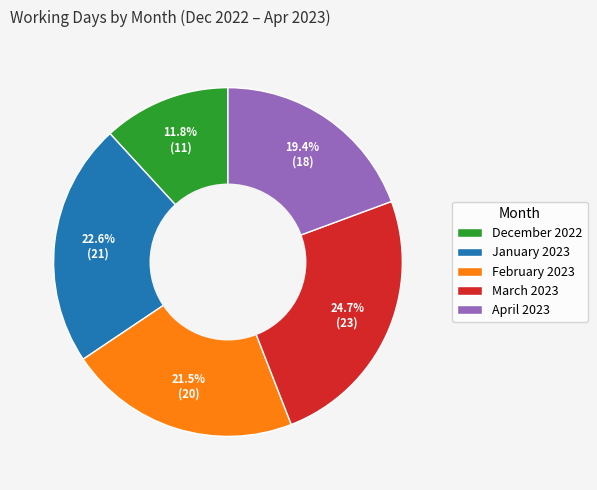

True or false: March 2023 accounts for 25% of the total.

True